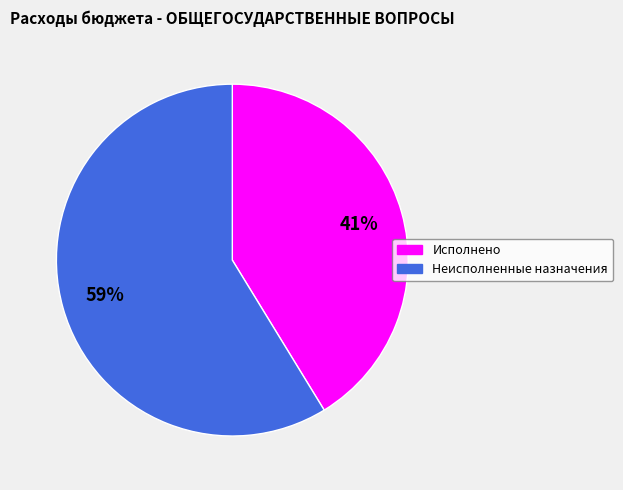

Is Исполнено the majority of the pie?

No